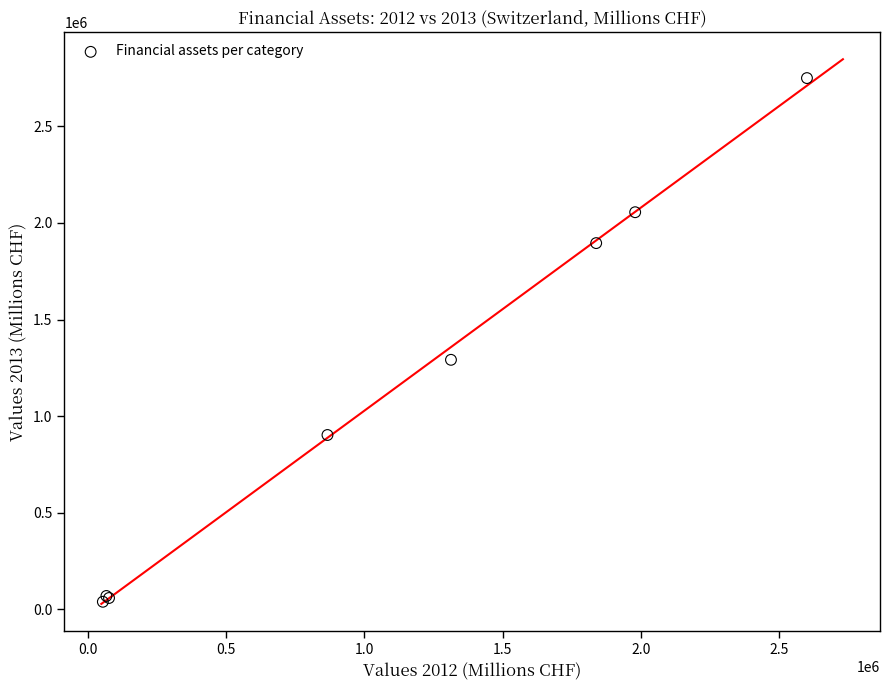

What Y value in the scatter plot is closest to 1394755?

1291807